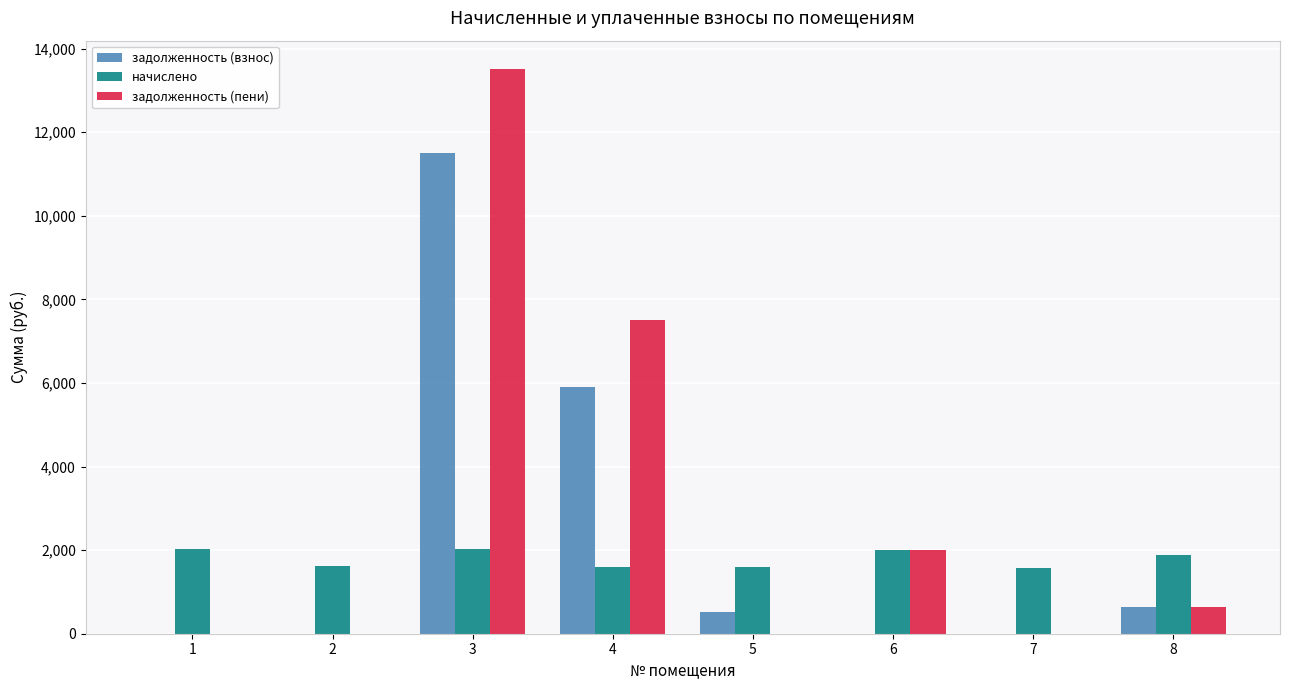

What is the sum of all задолженность (взнос) values?

18564.5